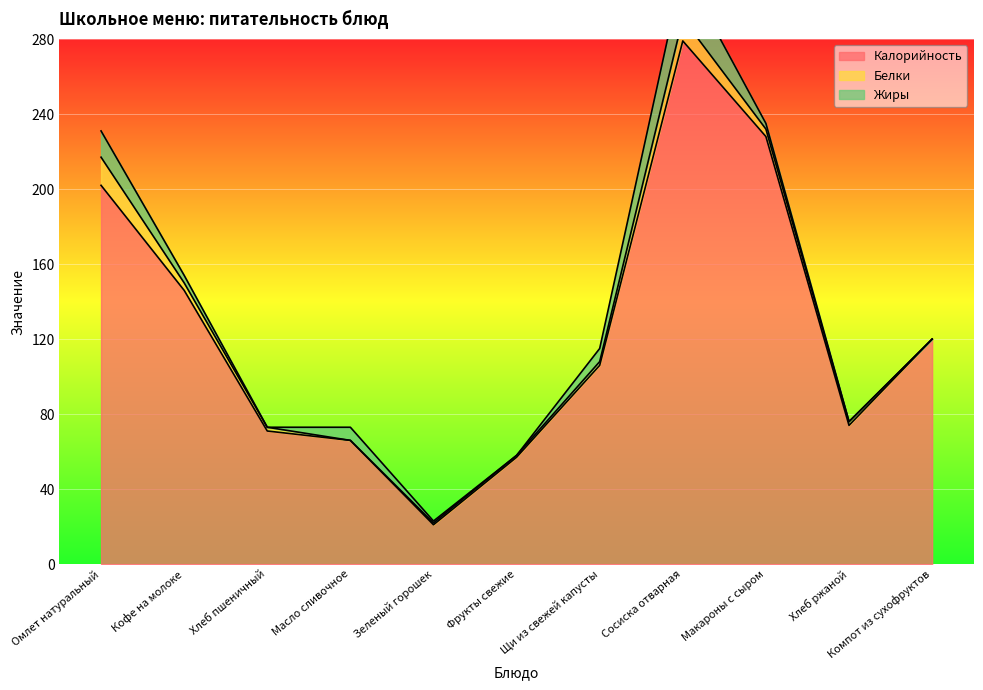

What are all the series names shown in the legend?

Калорийность, Белки, Жиры